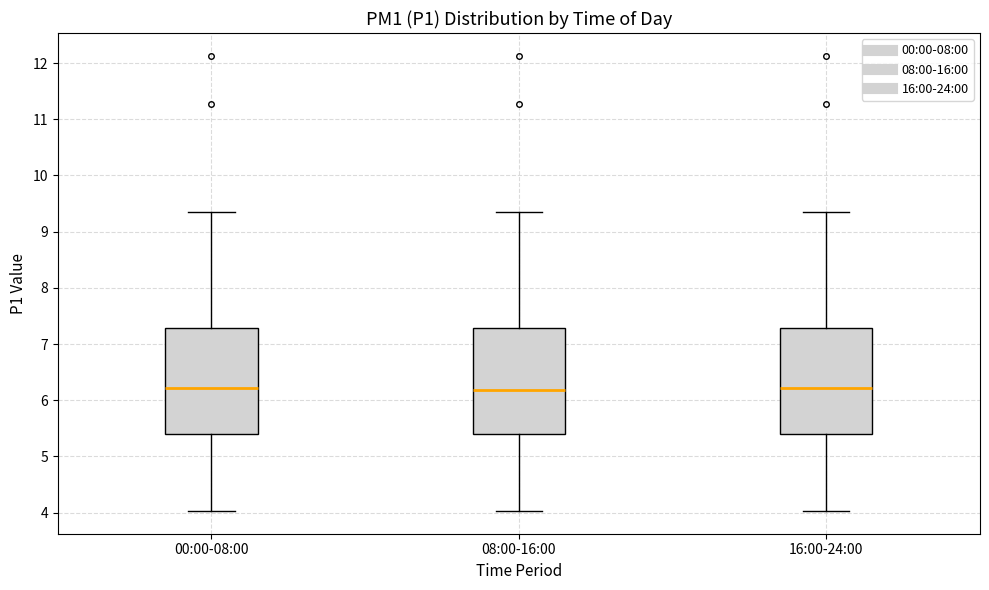

Reading left to right, read every box against the y-axis: the position of its median line, the range the box covers, and the ends of its whiskers. The values are not printed on the chart, so give them approximately, as read against the axis.

00:00-08:00: median 6.2, box 5.4 to 7.3, whiskers 4.0 to 9.4
08:00-16:00: median 6.2, box 5.4 to 7.3, whiskers 4.0 to 9.4
16:00-24:00: median 6.2, box 5.4 to 7.3, whiskers 4.0 to 9.4